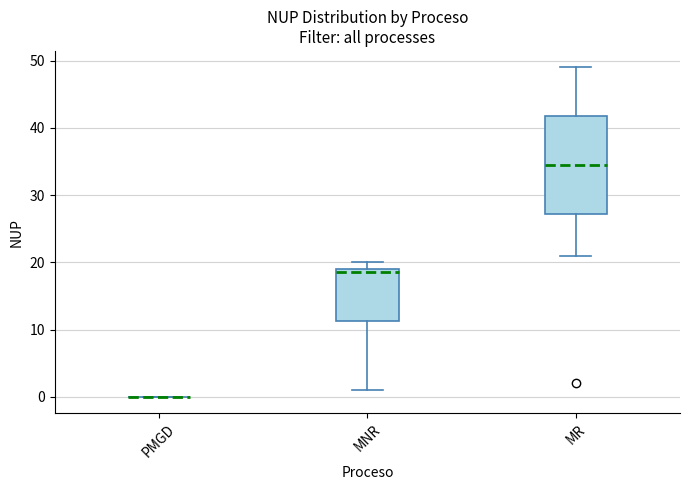

Reading left to right, read every box against the y-axis: the position of its median line, the range the box covers, and the ends of its whiskers. The values are not printed on the chart, so give them approximately, as read against the axis.

PMGD: box collapsed to a line at 0, whiskers 0 to 0
MNR: median 19 (just below the box's upper edge), box 11 to 19, whiskers 1 to 20
MR: median 35, box 27 to 42, whiskers 21 to 49